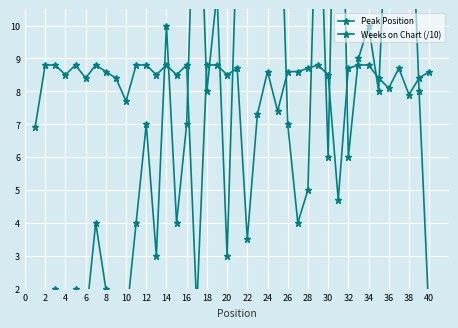

Is this an area chart (filled region under the line)?

No